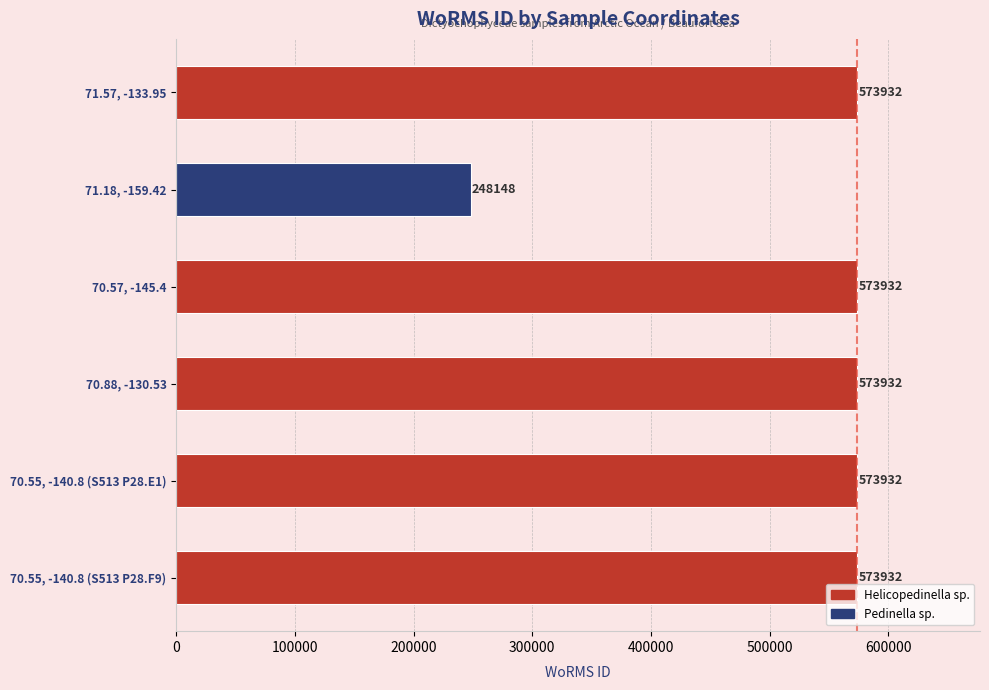

What is the sum of all values?

3117808